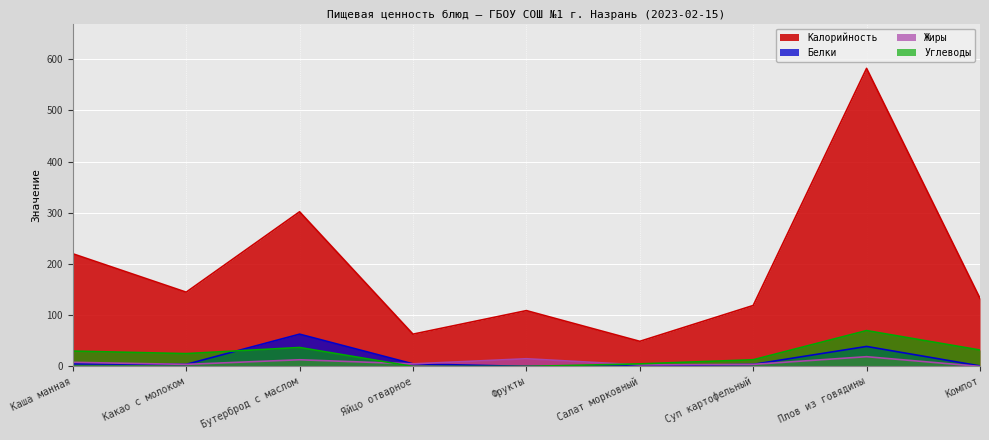

What are all the series names shown in the legend?

Калорийность, Белки, Жиры, Углеводы